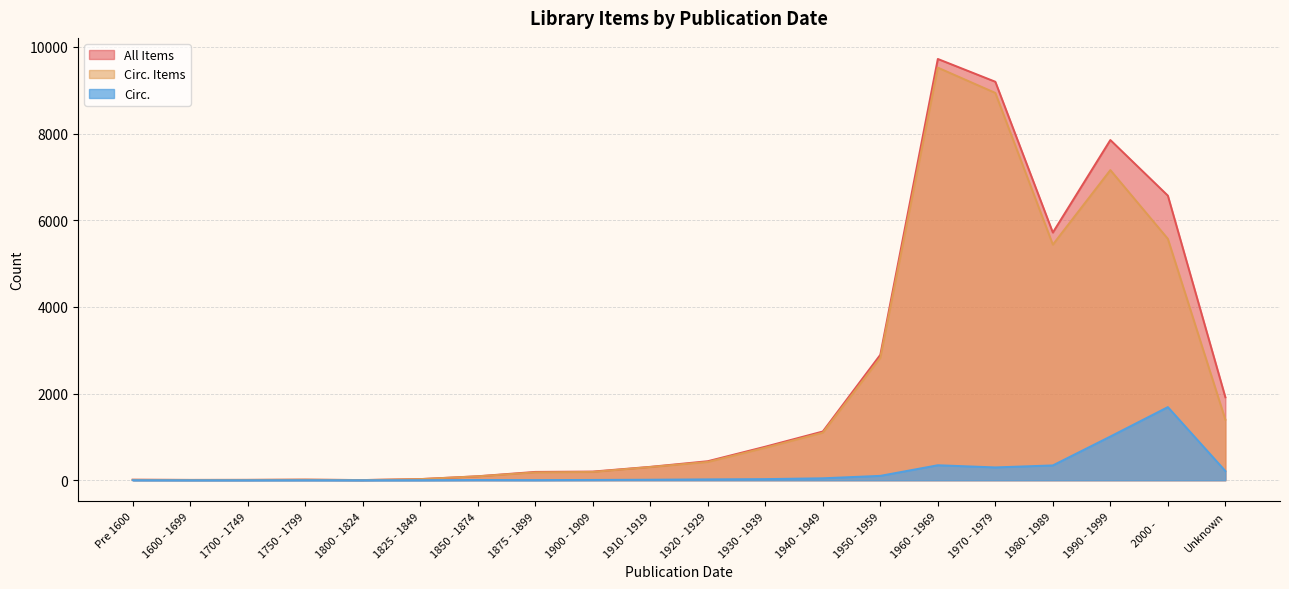

How many lines are shown in the chart?

3